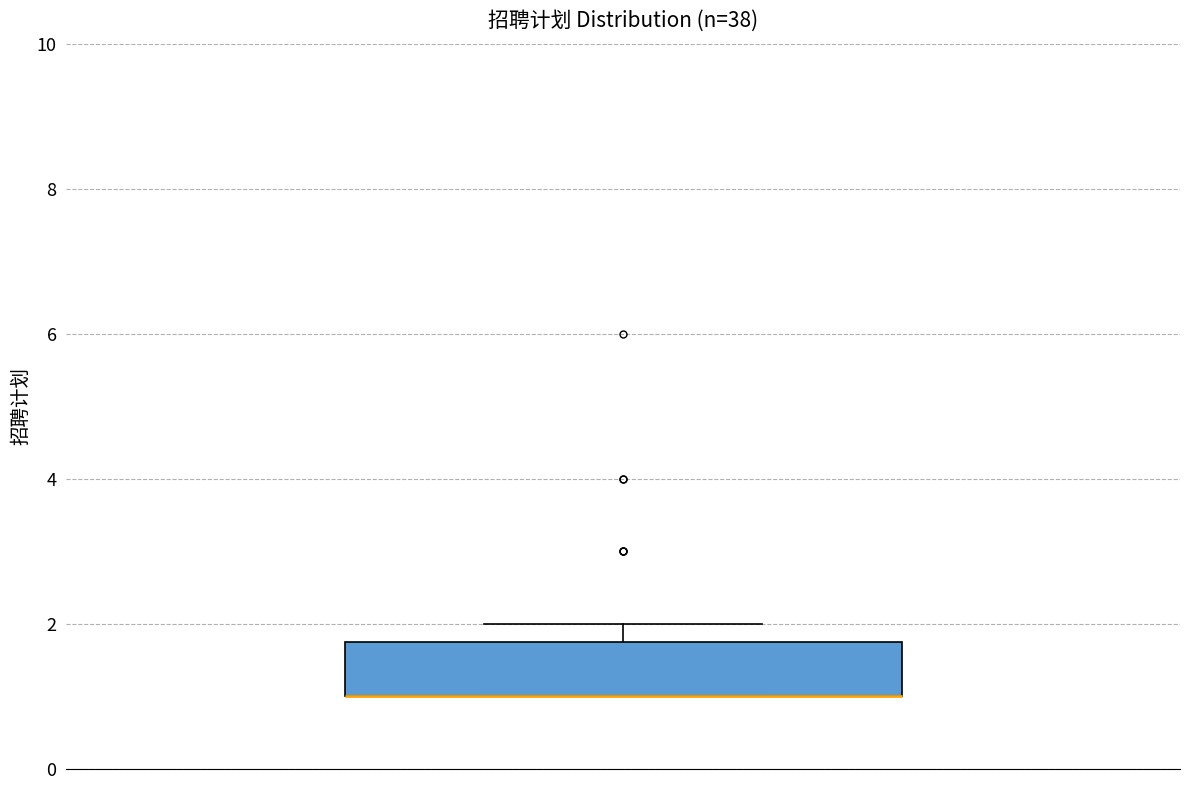

Read this box plot against the y-axis: the position of the median line, the range covered by the box, and the ends of both whiskers. The values are not printed on the chart, so give them approximately, as read against the axis.

median 1.0 (drawn on the box's lower edge), box 1.0 to 1.8, whiskers 1.0 to 2.0